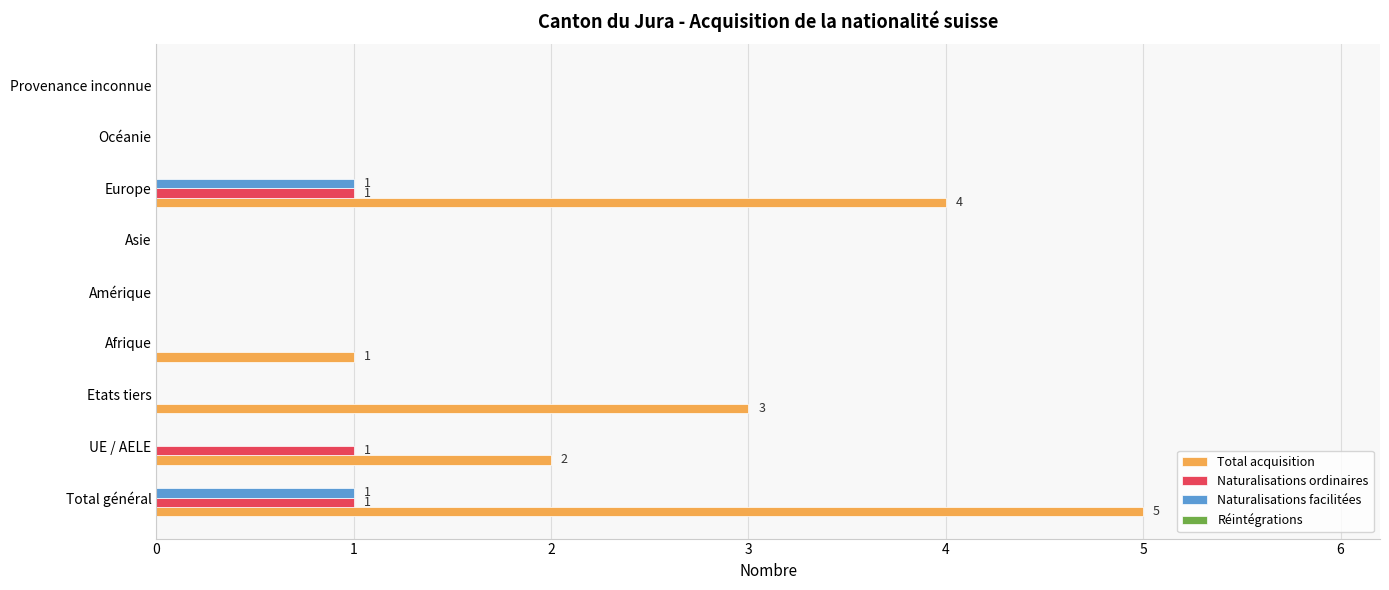

What is the maximum value for Total acquisition?

5